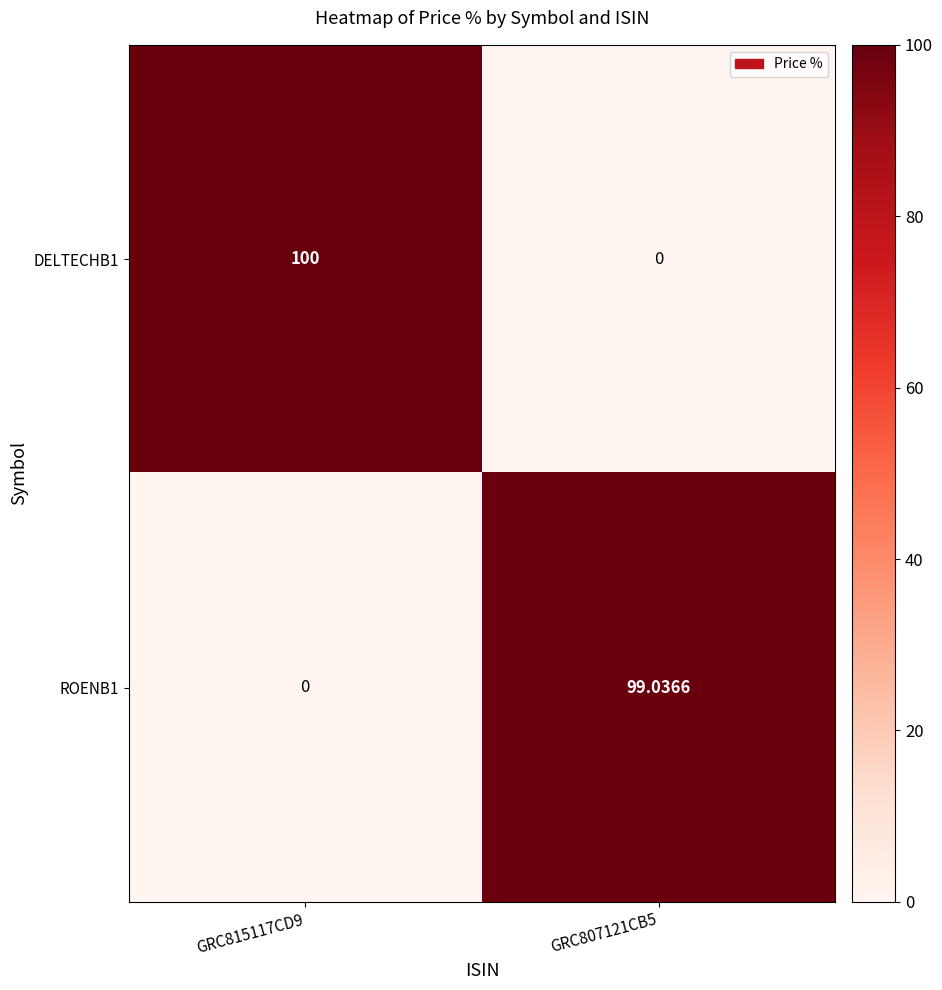

Is the value of DELTECHB1 at GRC807121CB5 greater than the value of ROENB1 at GRC807121CB5?

No